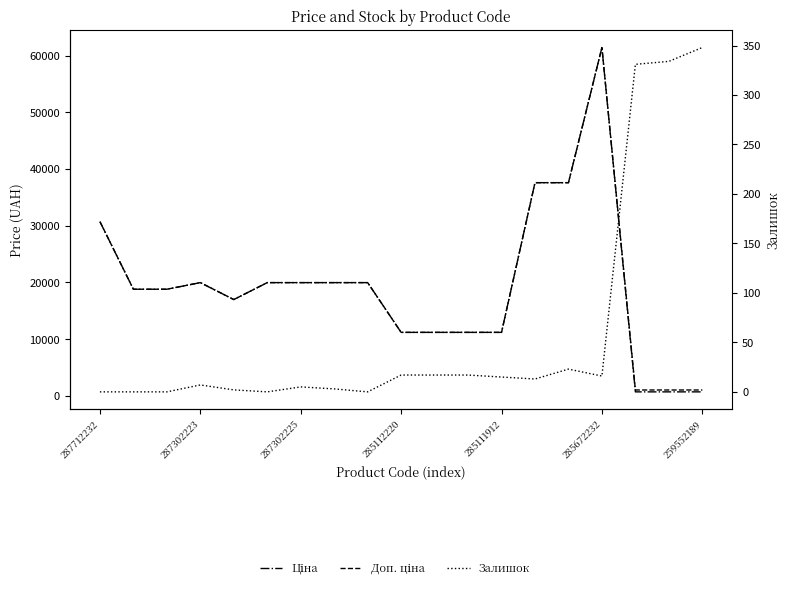

What position from the right is 287712232?

19